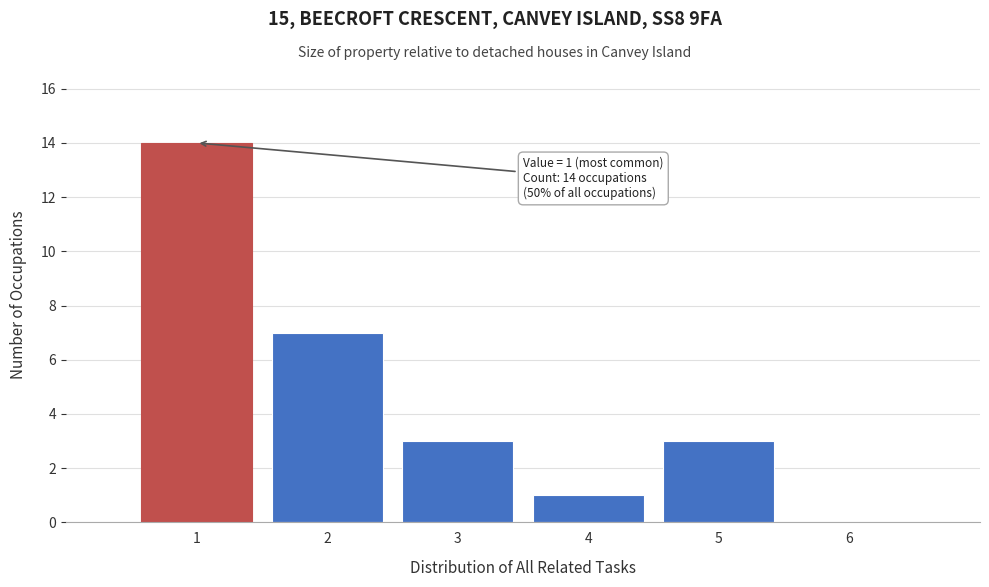

Over which range of the x-axis is the bar tallest?

0.5 to 1.5